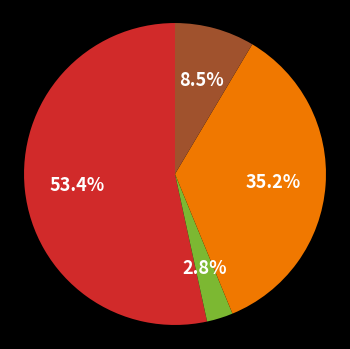

Does any single category account for the majority?

Yes